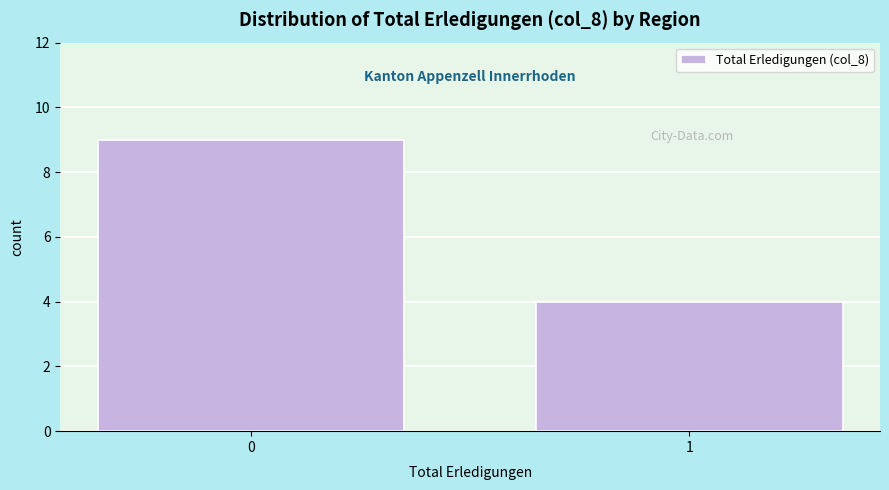

Reading right to left, list all the values displayed in this chart.

4	9